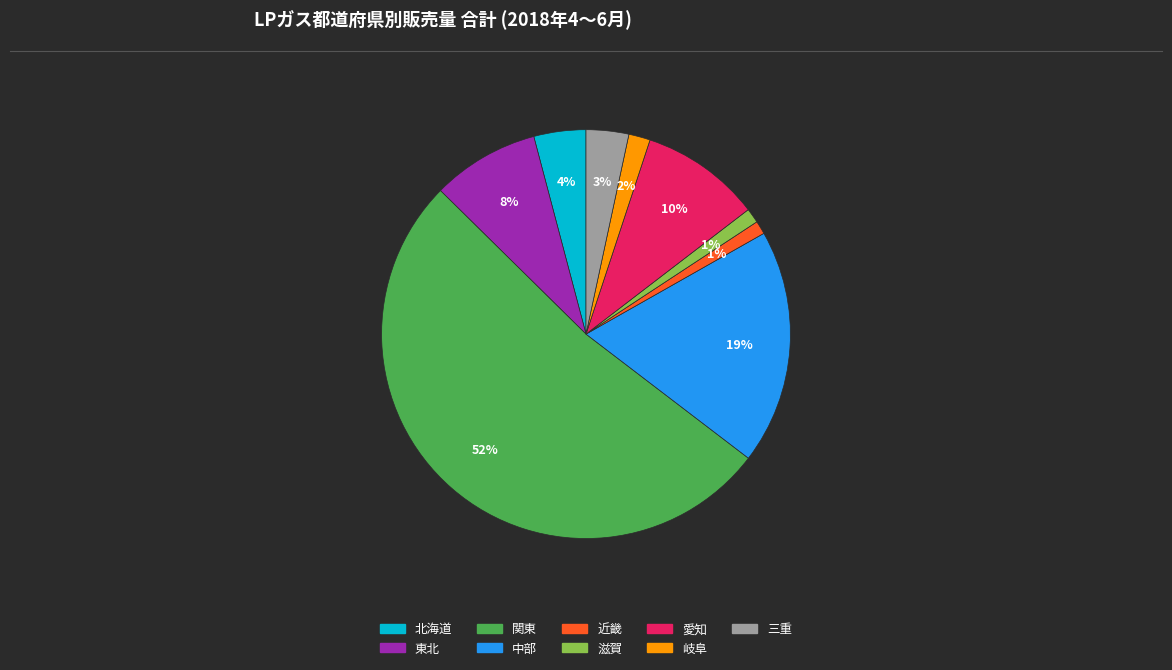

What percentage is the 滋賀 slice, to the nearest percent?

1%